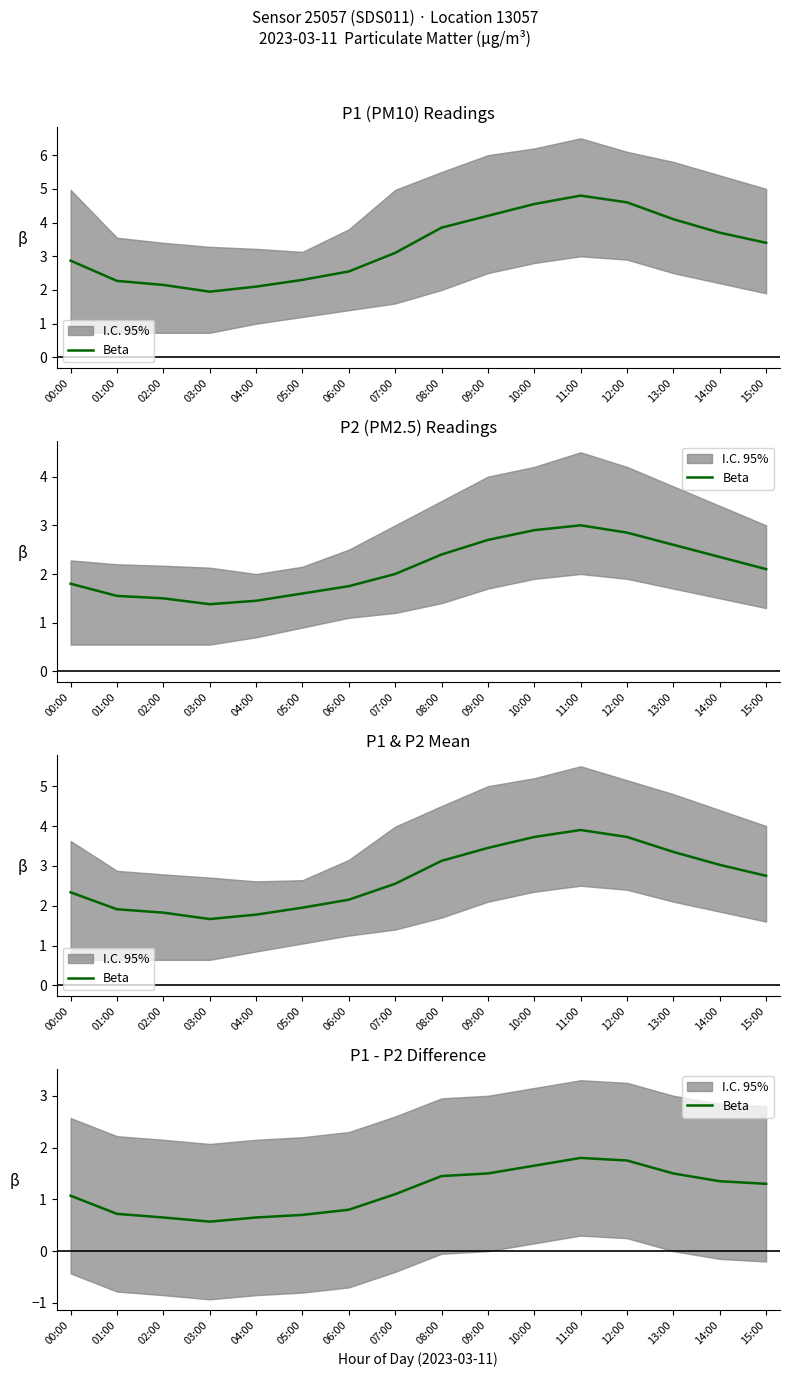

How many lines are shown in the chart?

1